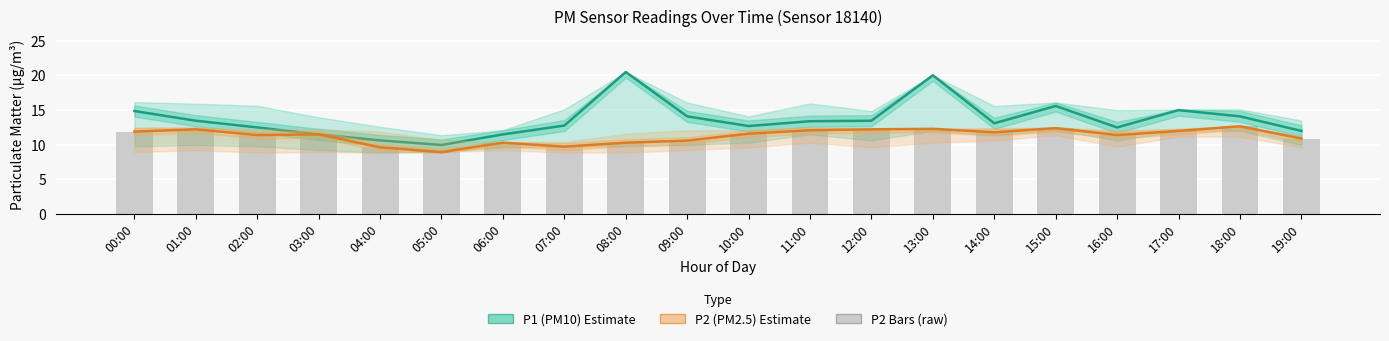

How many data points in P2 (PM2.5) are less than 11?

7